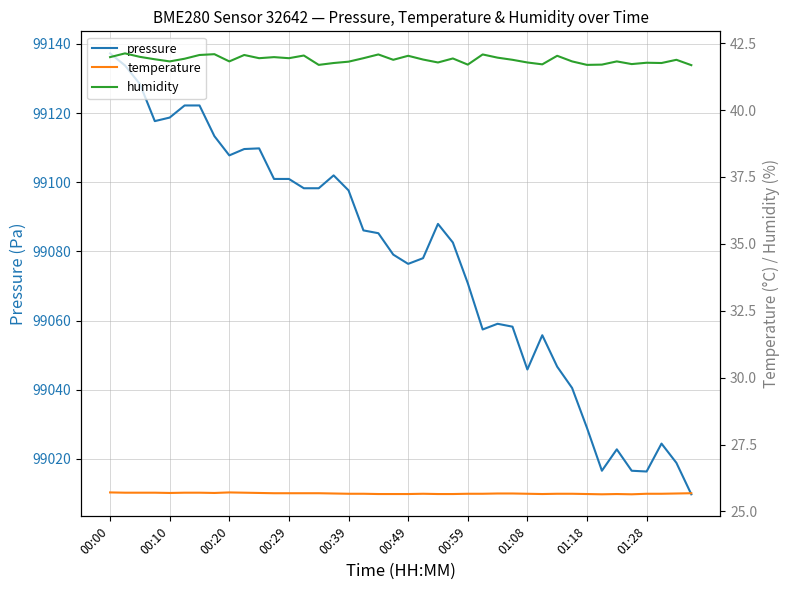

What is the difference between the maximum and minimum values in the temperature series?

0.1